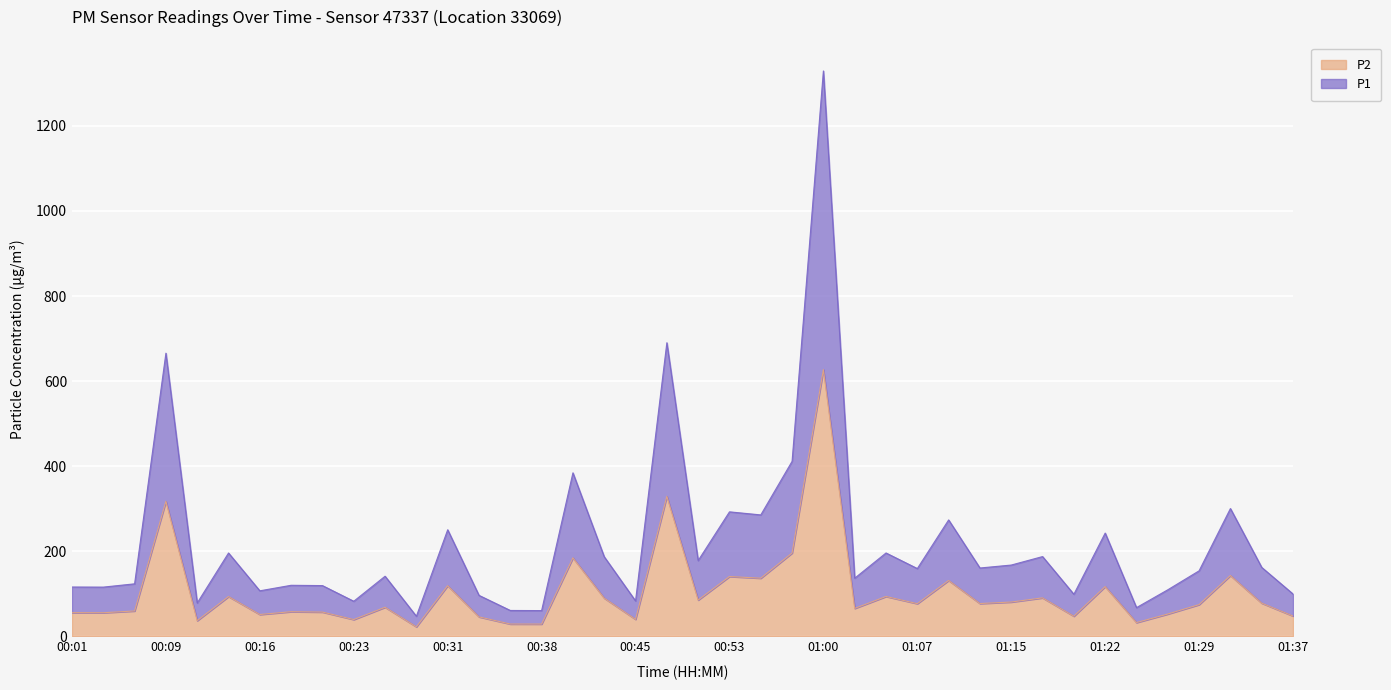

Where is the first local maximum for P1?

00:09